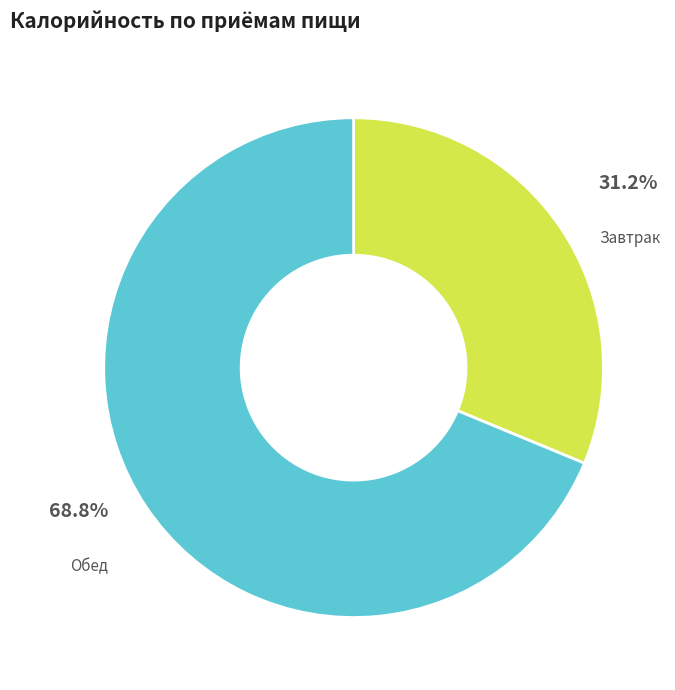

Count the number of slices in the pie.

2